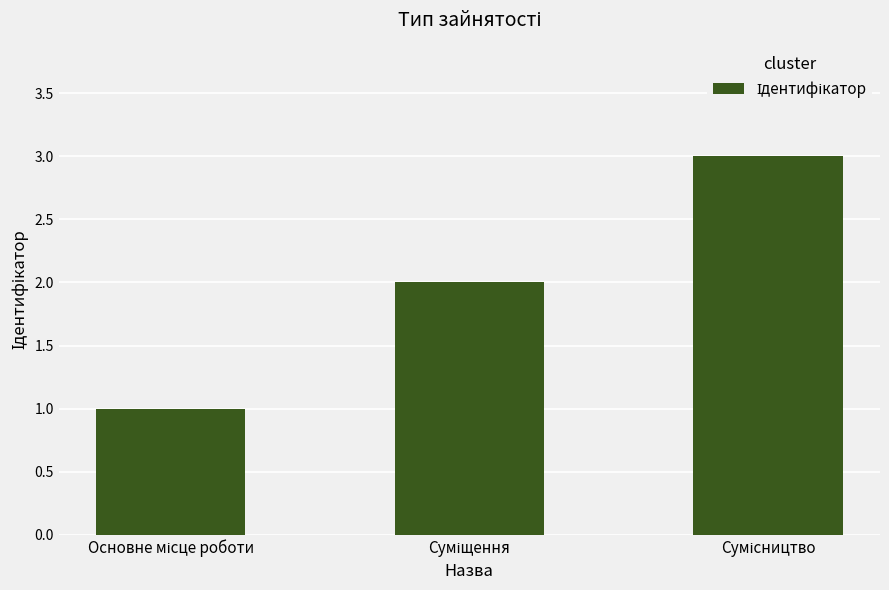

How many bars are there in total?

3